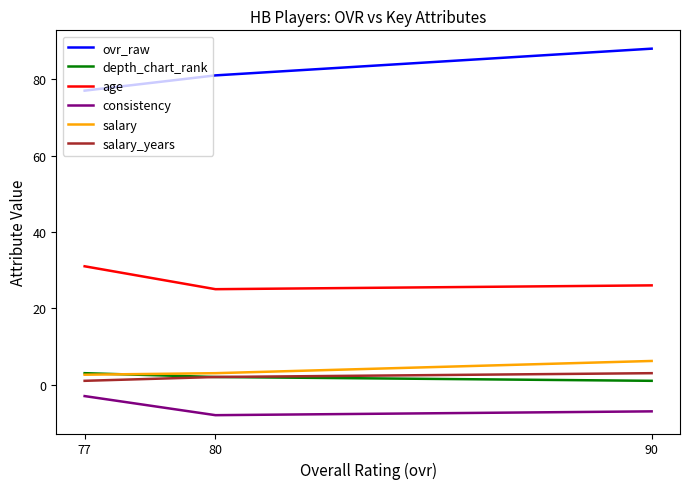

Rank the categories by ovr_raw value from lowest to highest.

77, 80, 90